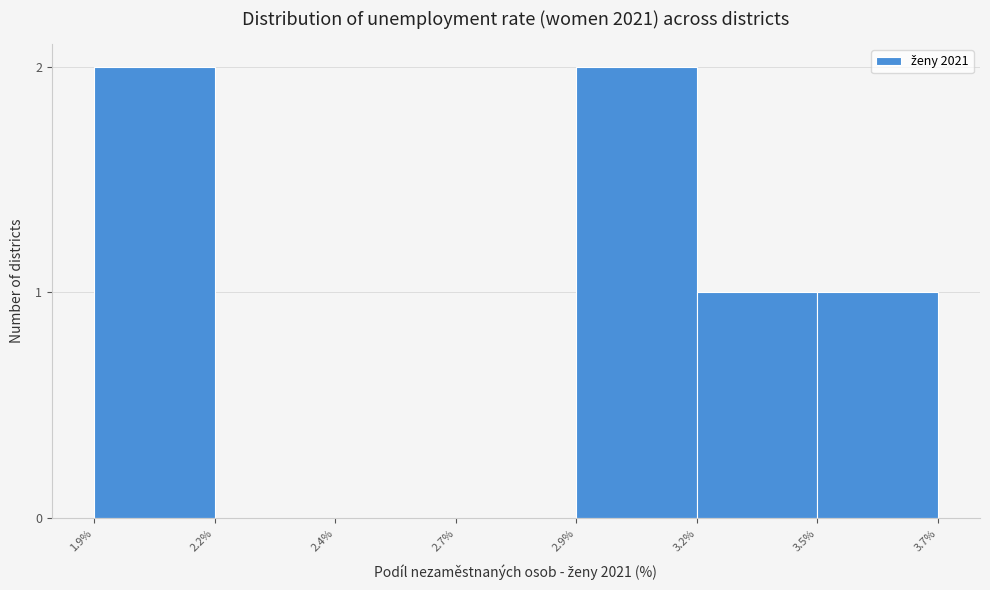

Reading left to right, extract all data points from this chart.

1.9%=2	2.2%=0	2.4%=0	2.7%=0	2.9%=2	3.5%=1	3.7%=1